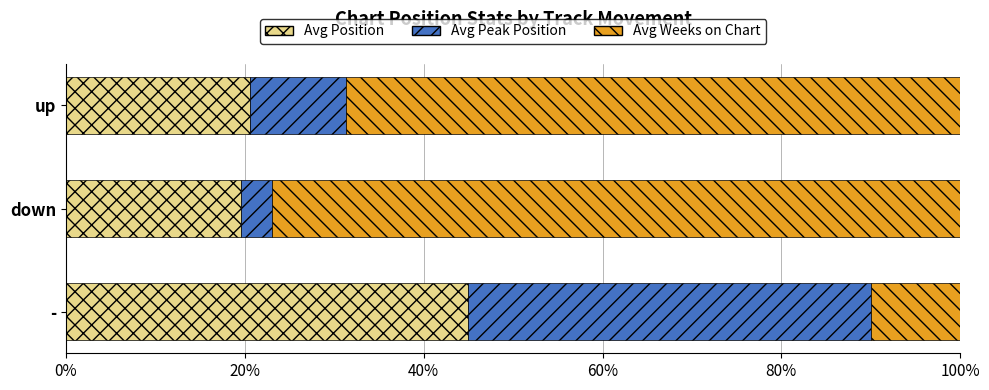

How many data points does each series have?

3